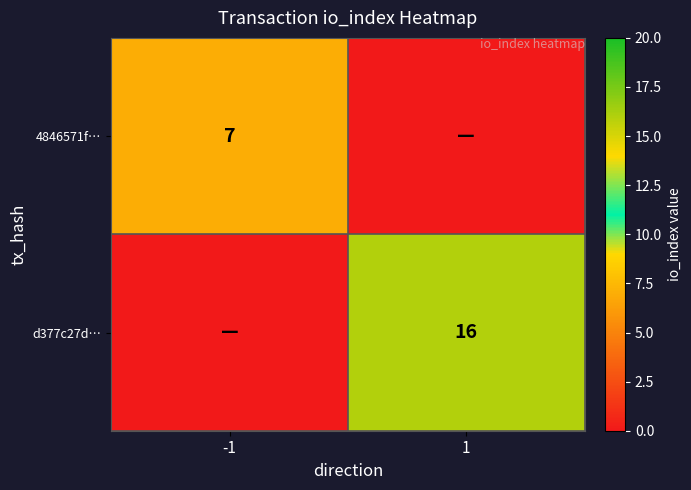

True or false: d377c27d… has a value of 9 at 1.

False